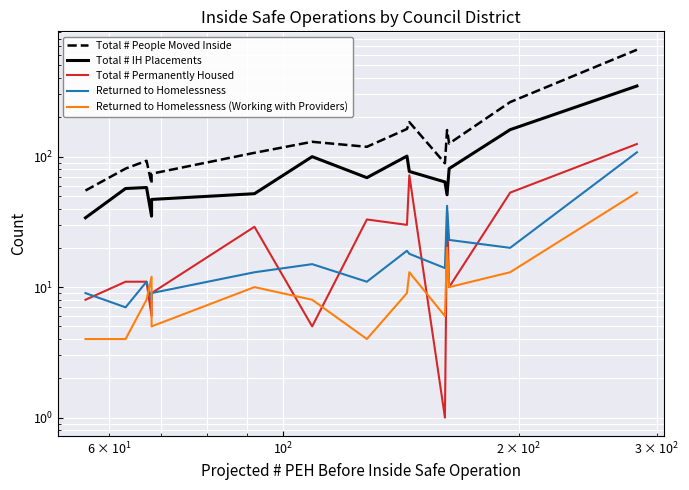

What is the lowest value of the Returned to Homelessness series?

7